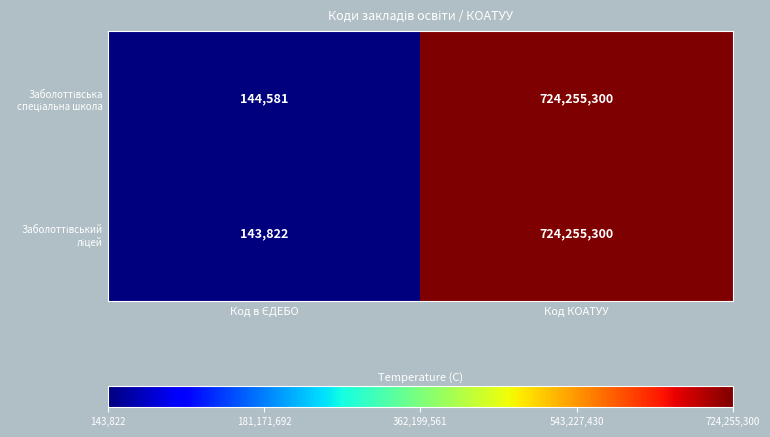

What is the minimum value shown in the chart?

143822